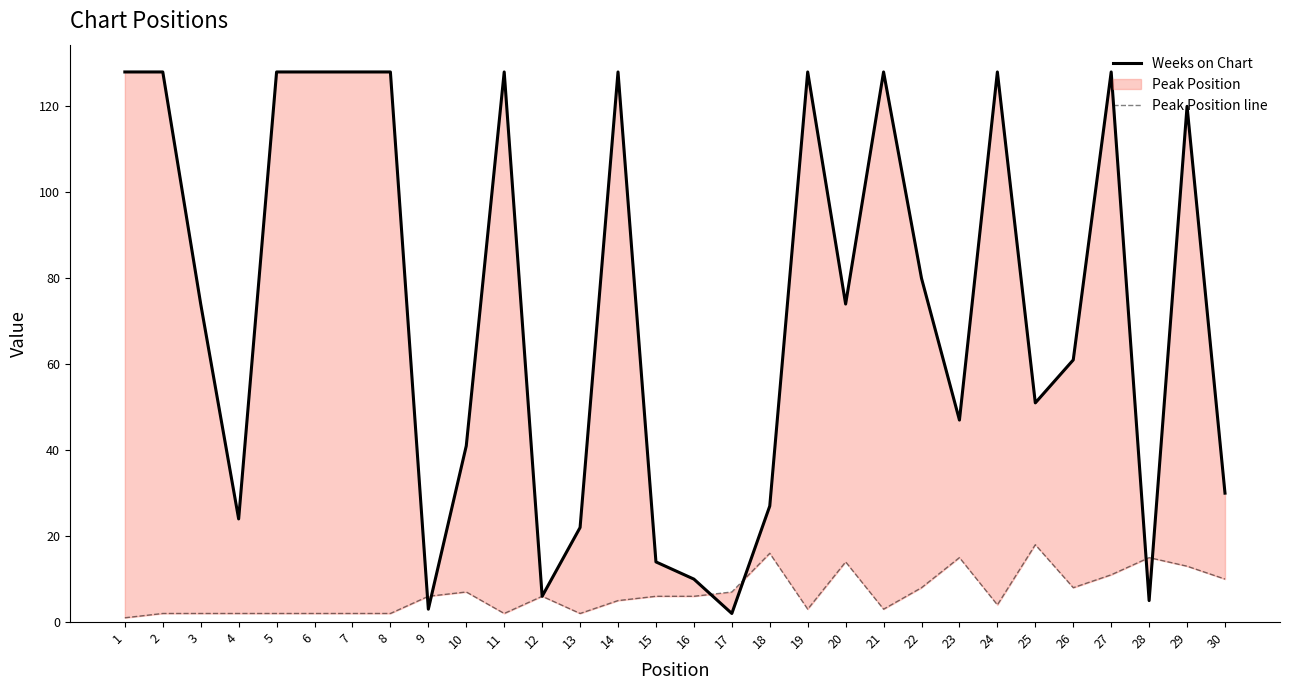

How many interior local valleys does the Peak Position line series have?

6